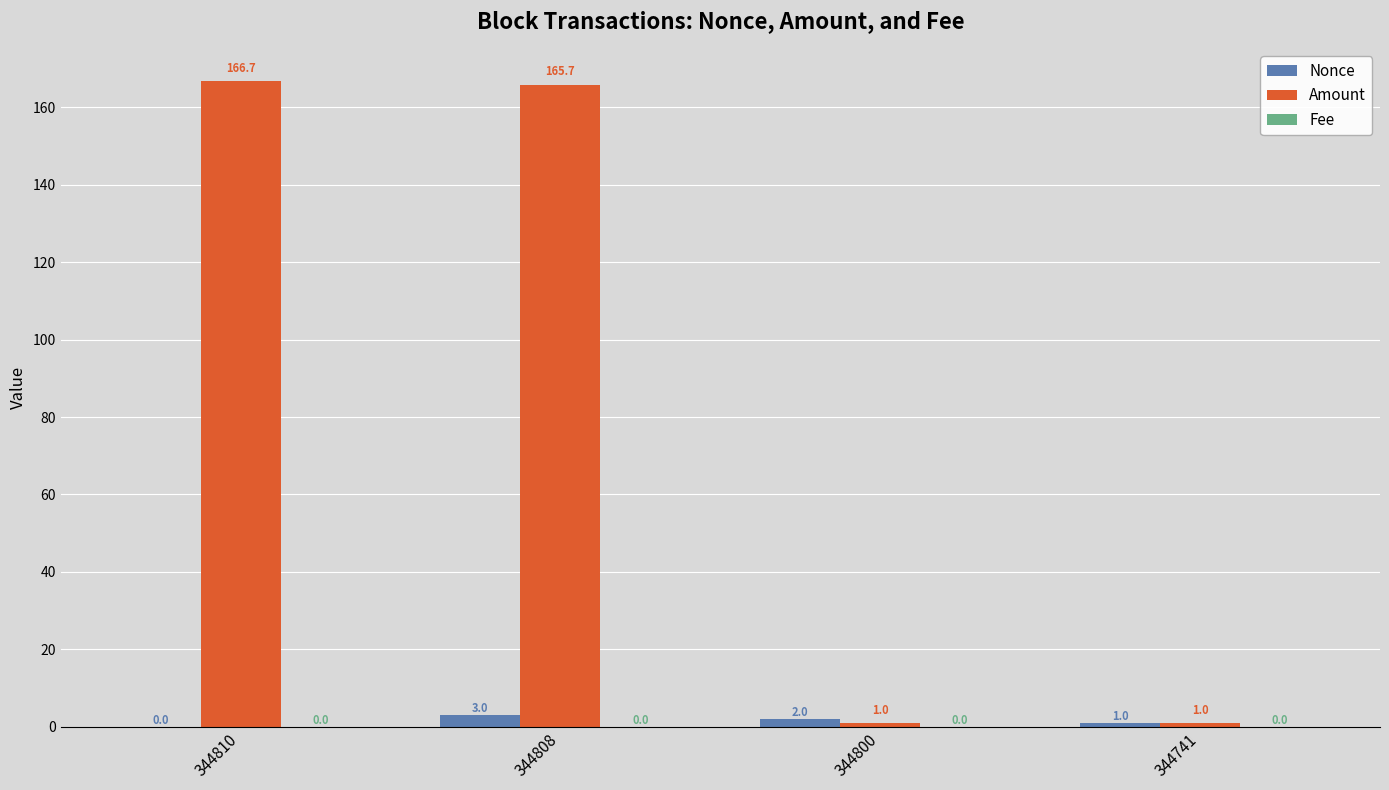

Which series changed the most between 344808 and 344741?

Amount